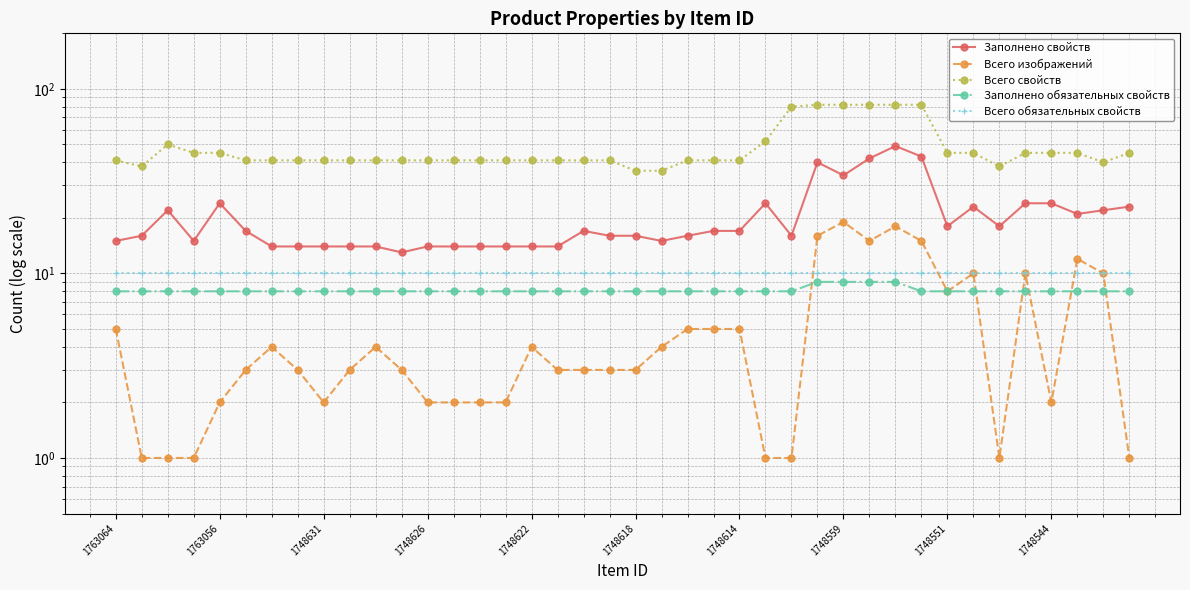

True or false: Заполнено свойств and Всего обязательных свойств intersect in this chart.

False